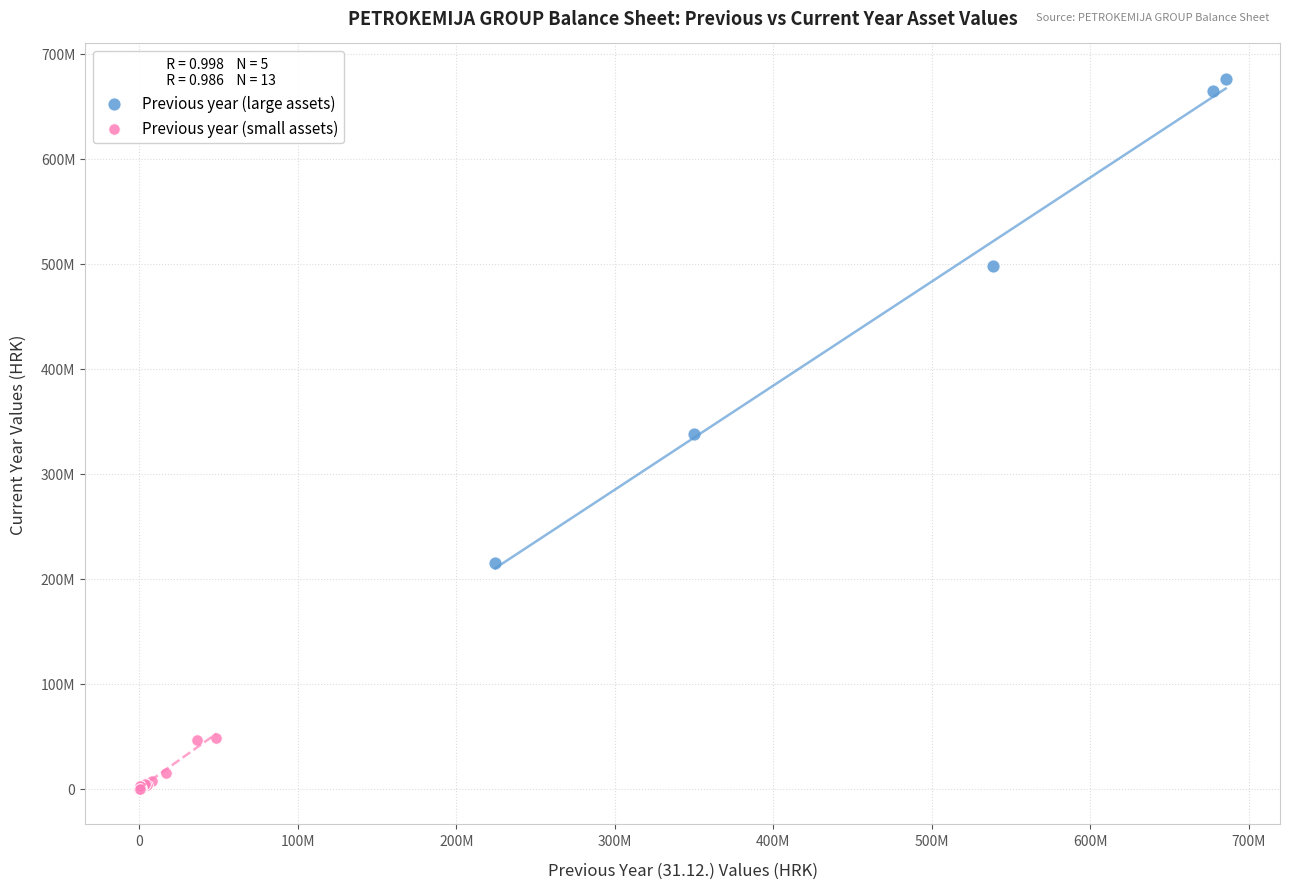

What are all the series names shown in the legend?

Previous year (large assets), Previous year (small assets)